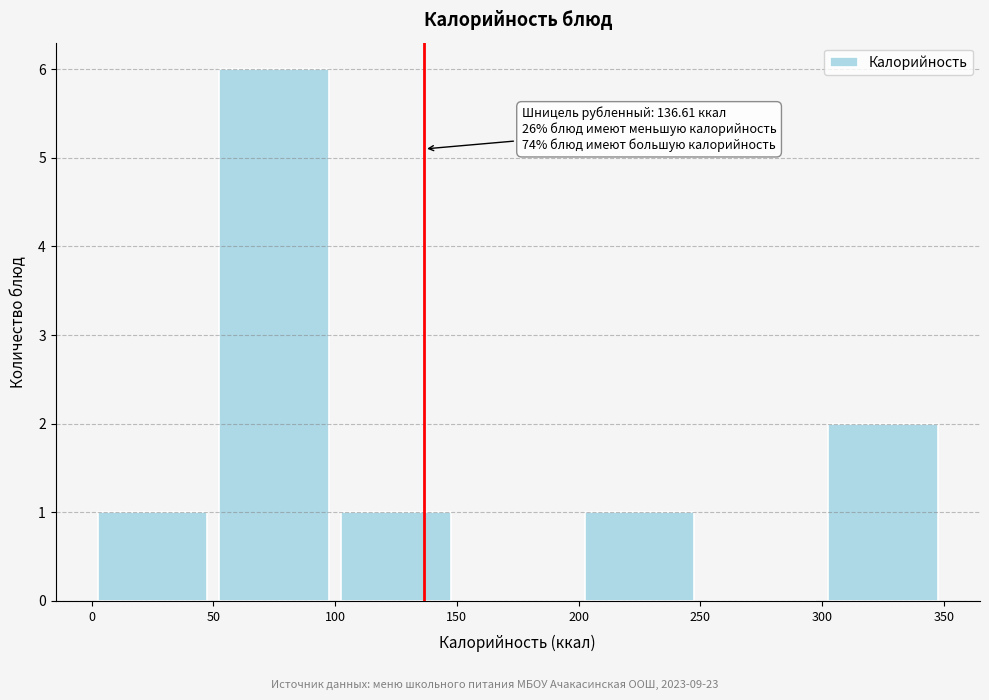

Which range on the x-axis has the tallest bar?

50 to 100